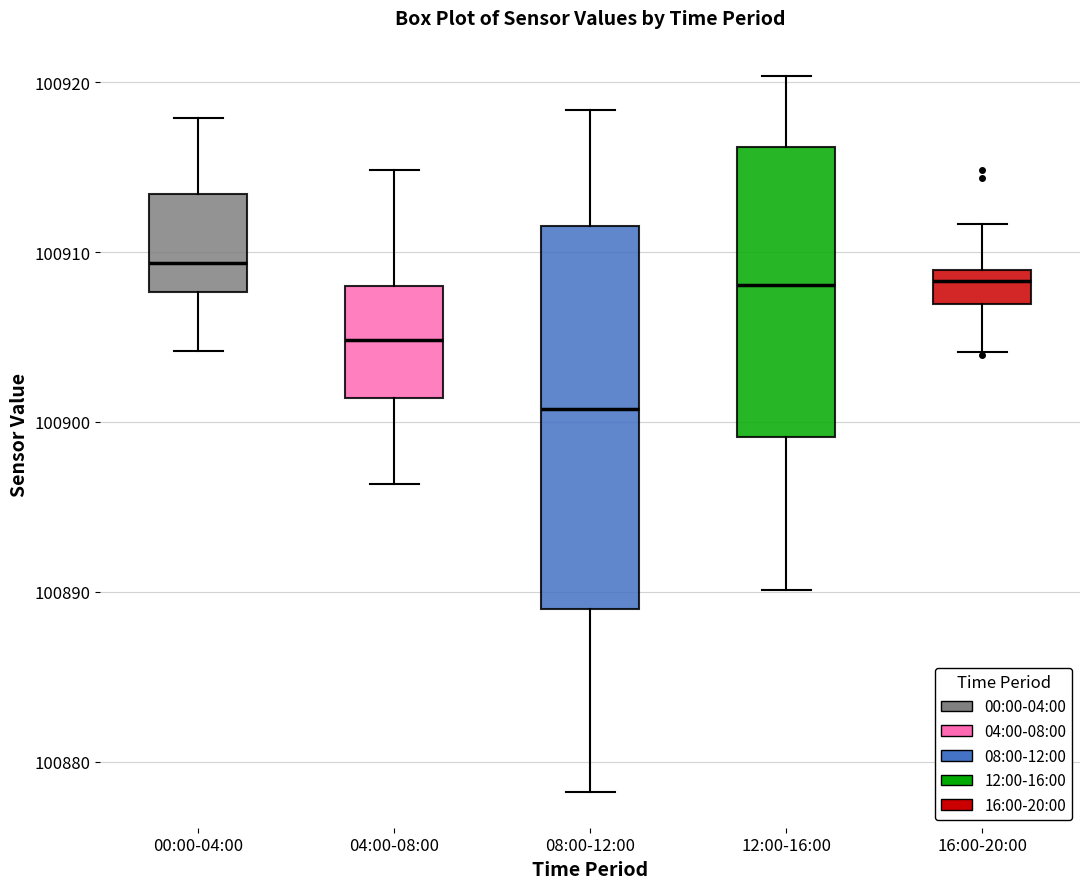

Reading left to right, read every box against the y-axis: the position of its median line, the range the box covers, and the ends of its whiskers. The values are not printed on the chart, so give them approximately, as read against the axis.

00:00-04:00: median 100909, box 100908 to 100913, whiskers 100904 to 100918
04:00-08:00: median 100905, box 100901 to 100908, whiskers 100896 to 100915
08:00-12:00: median 100901, box 100889 to 100912, whiskers 100878 to 100918
12:00-16:00: median 100908, box 100899 to 100916, whiskers 100890 to 100920
16:00-20:00: median 100908, box 100907 to 100909, whiskers 100904 to 100912